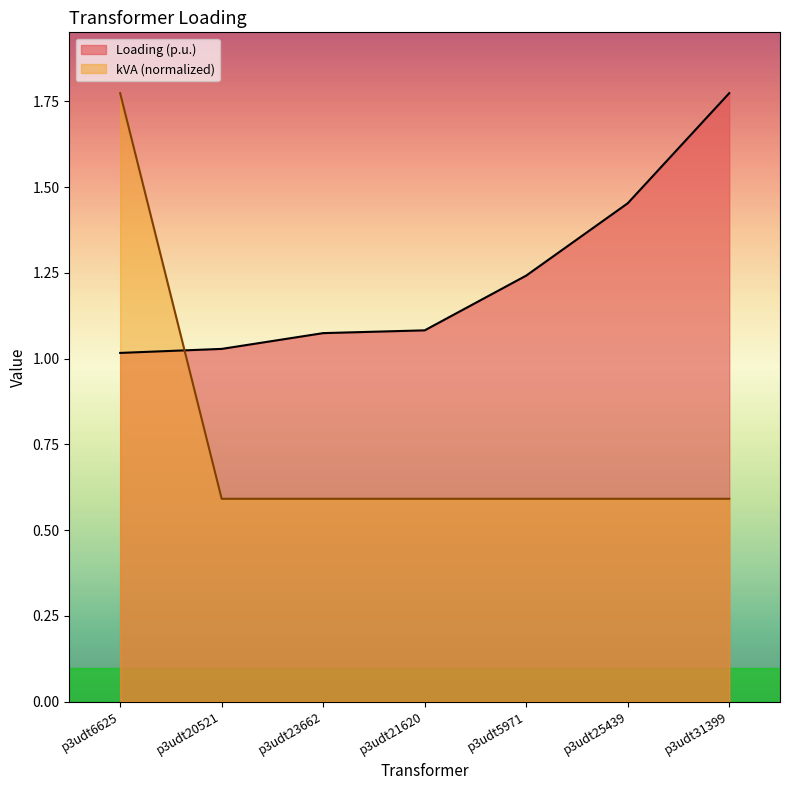

What is the average value of the Loading (p.u.) series?

1.2